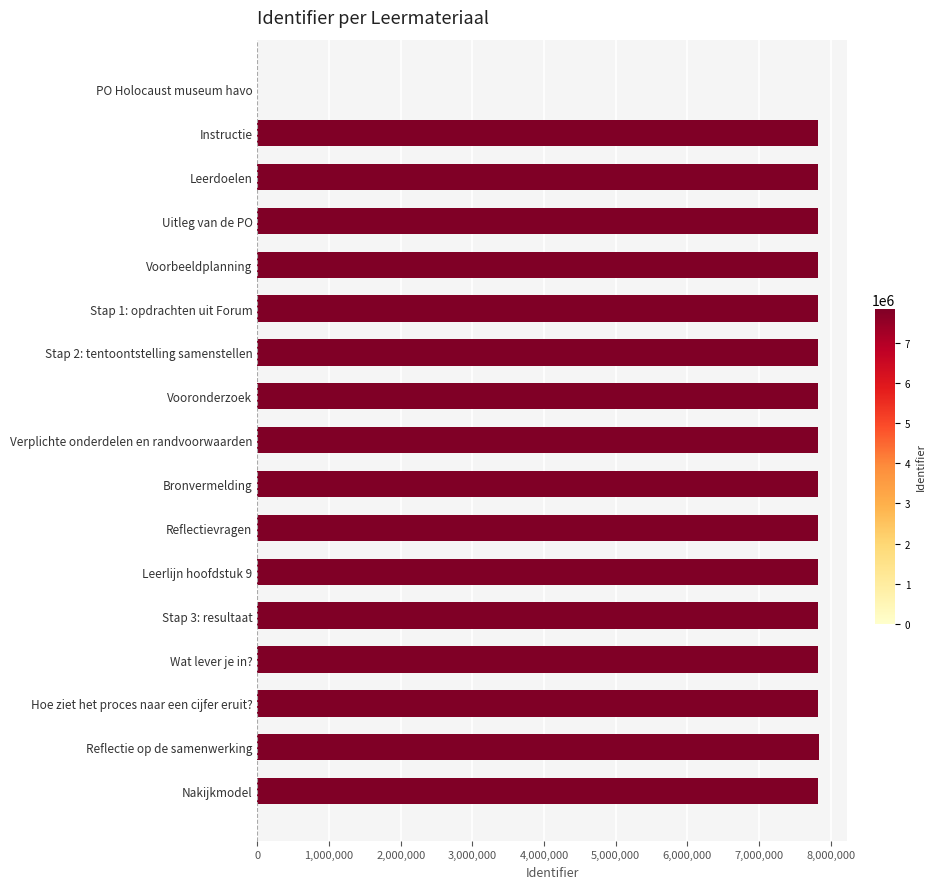

Count the number of categories in the chart.

17